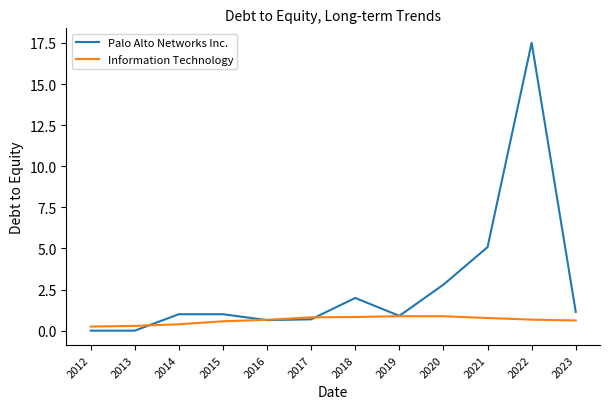

What is the difference between the highest and lowest values at 2014?

0.6